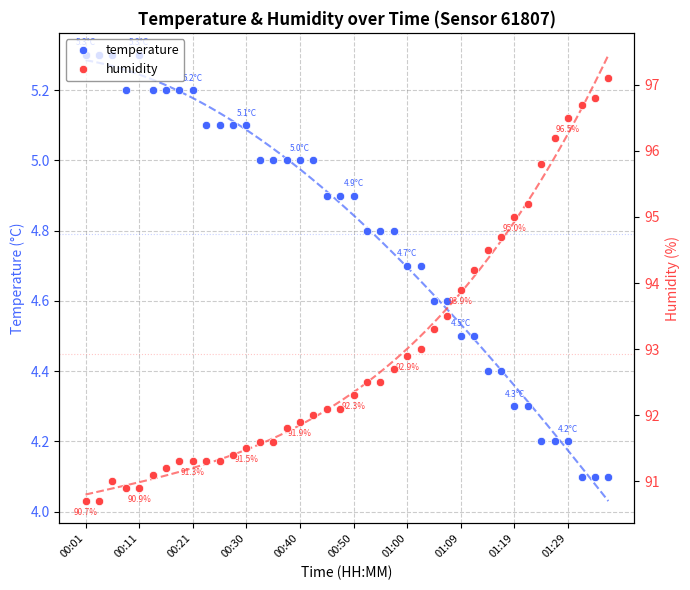

What are all the series names shown in the legend?

temperature, humidity